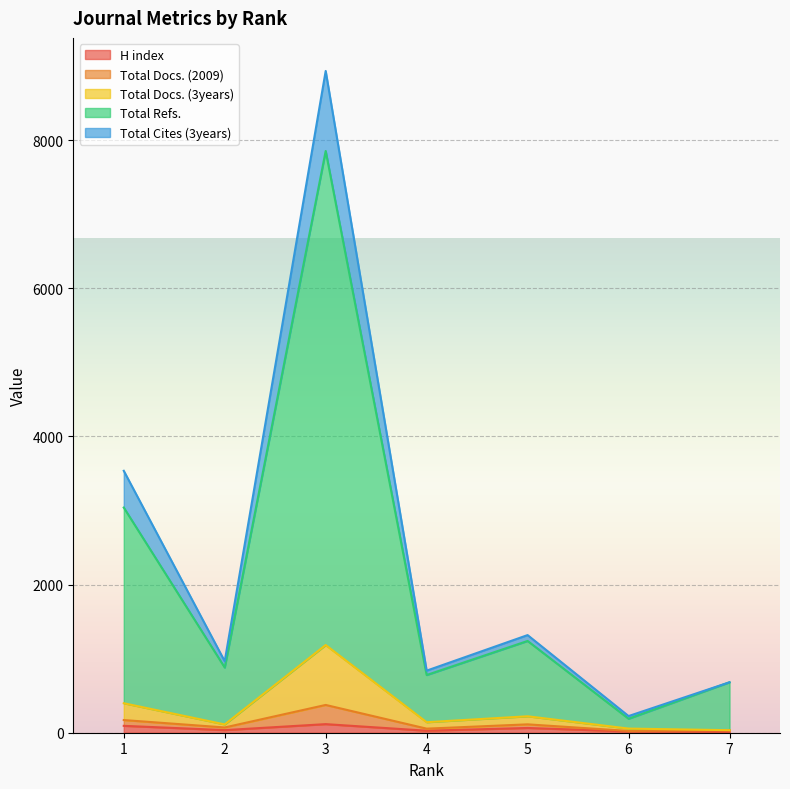

Rank the categories by H index value from highest to lowest.

3, 1, 5, 2, 4, 6, 7